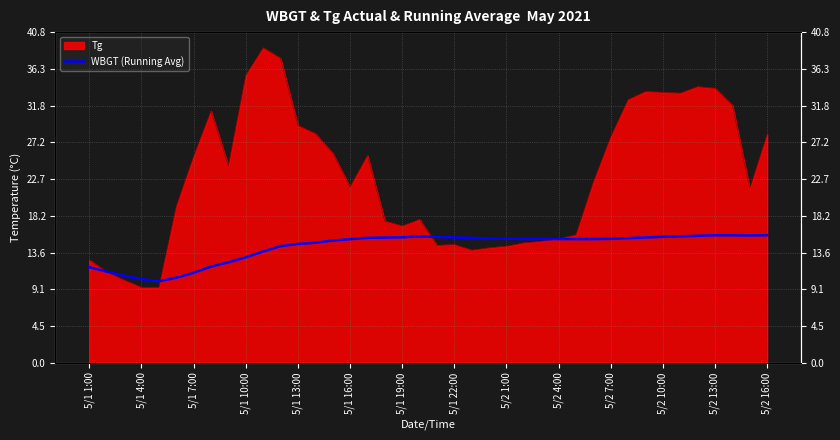

The value at 5/1 7:00 is 18.1. True or false?

False